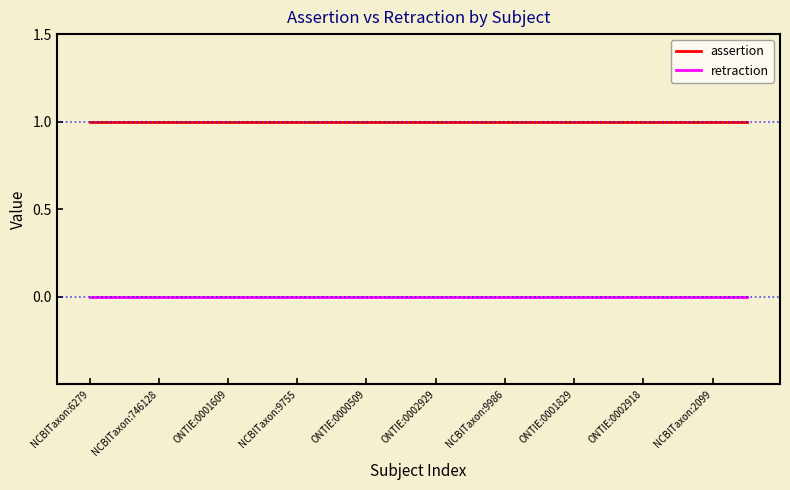

True or false: retraction and assertion cross at least once.

False